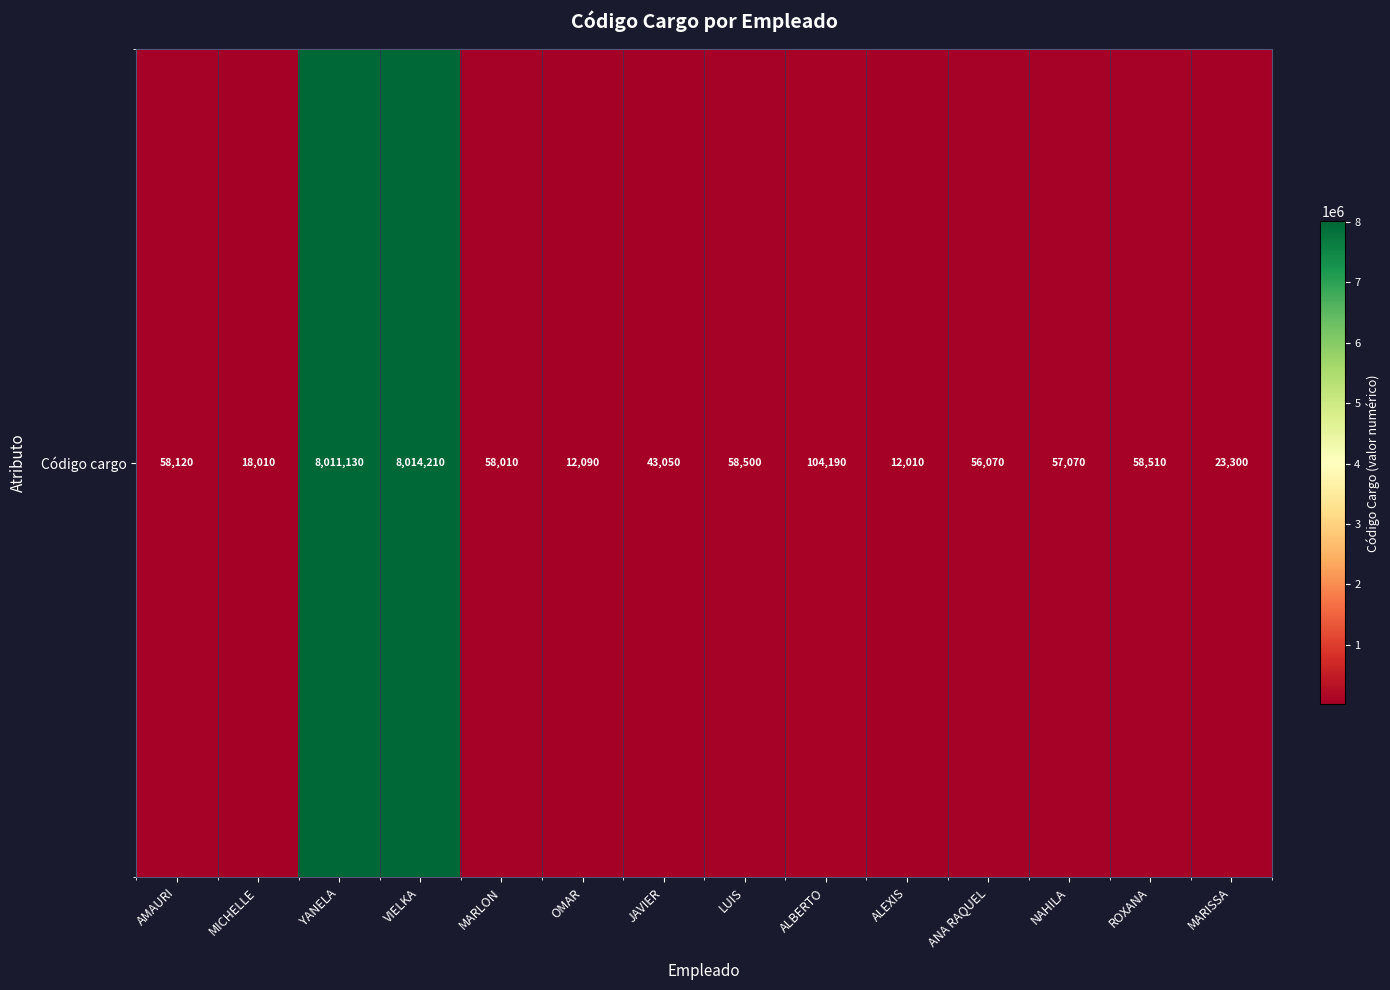

What is the ratio of the value at MARISSA to the value at ALEXIS?

1.9